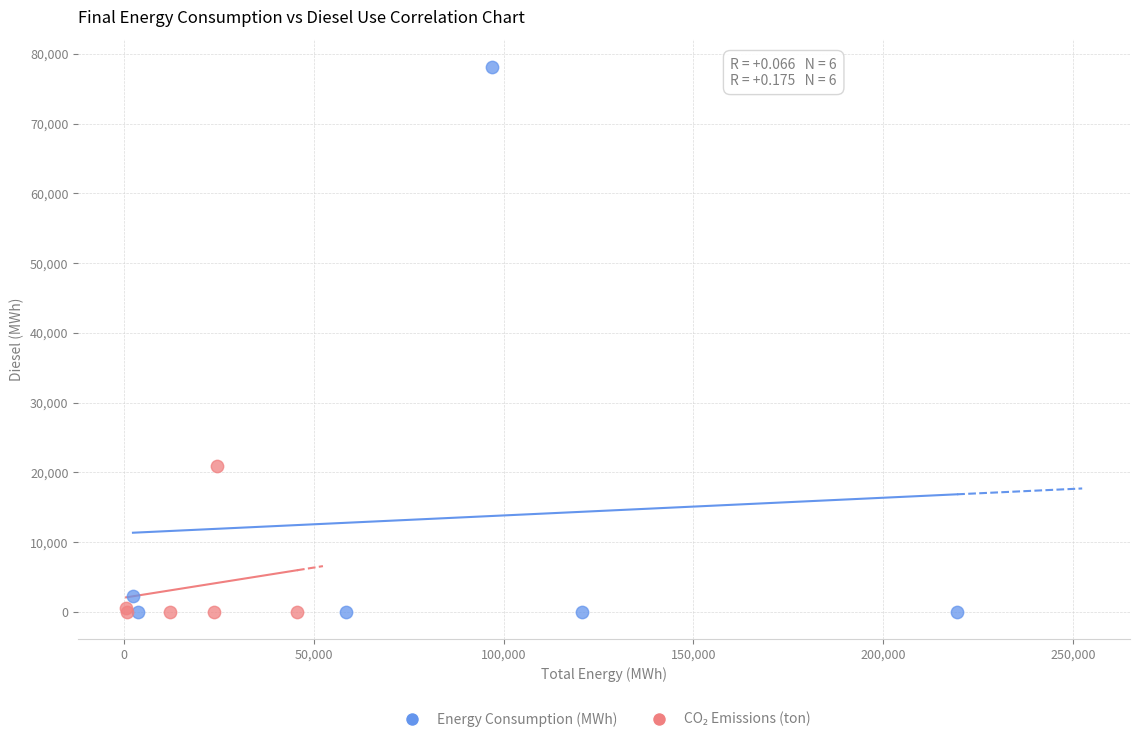

Which series has the widest spread of Y values?

Energy Consumption (MWh)